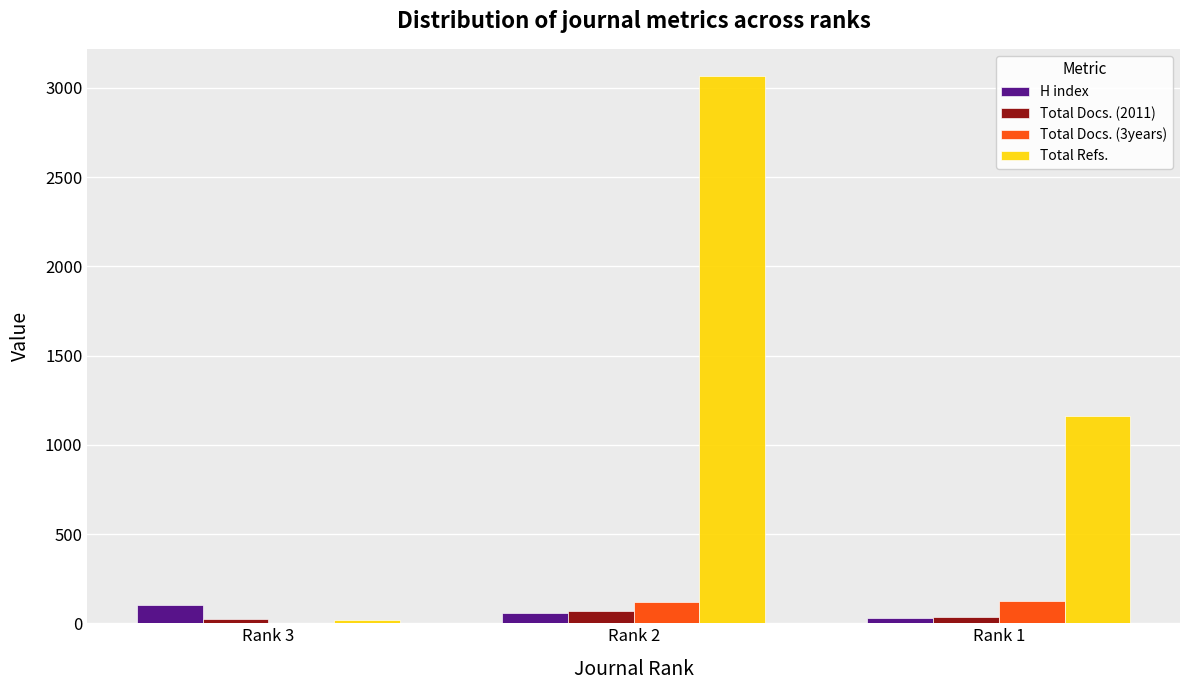

The value of Total Docs. (2011) at Rank 2 is 70. True or false?

True